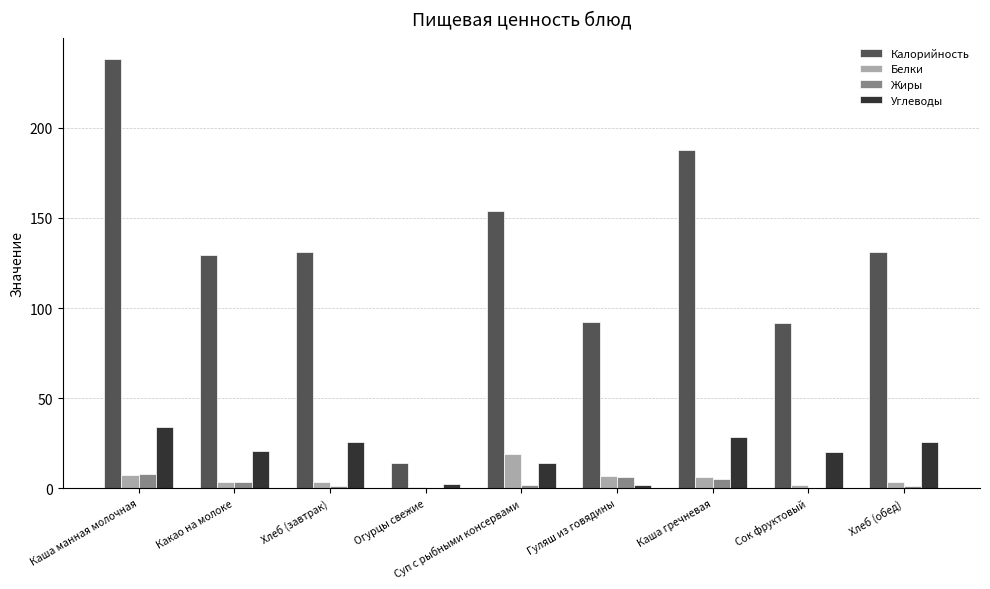

Which label corresponds to the largest value in the chart?

Каша манная молочная